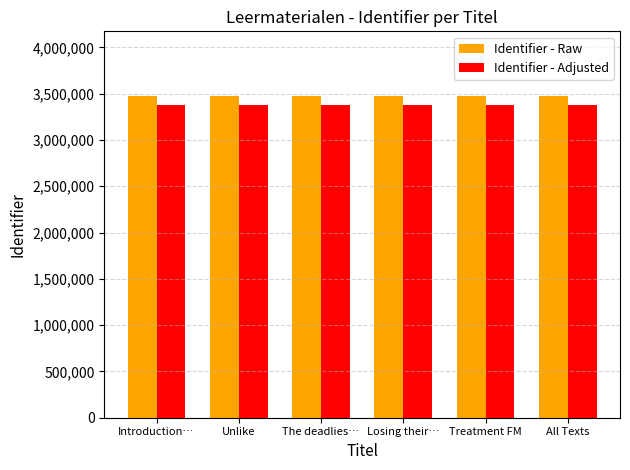

How many values in the Identifier - Raw series are below 3477669?

3